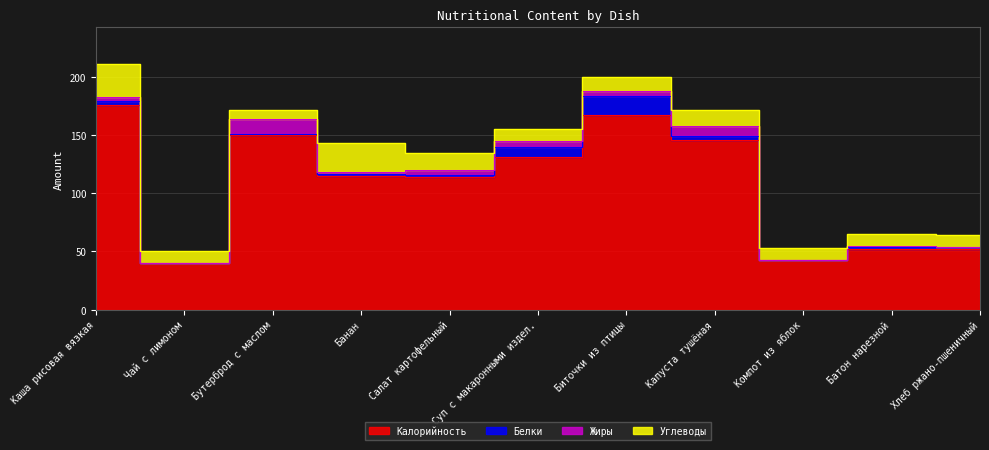

Read the Белки value at Суп с макаронными издел., to the nearest 10.

10